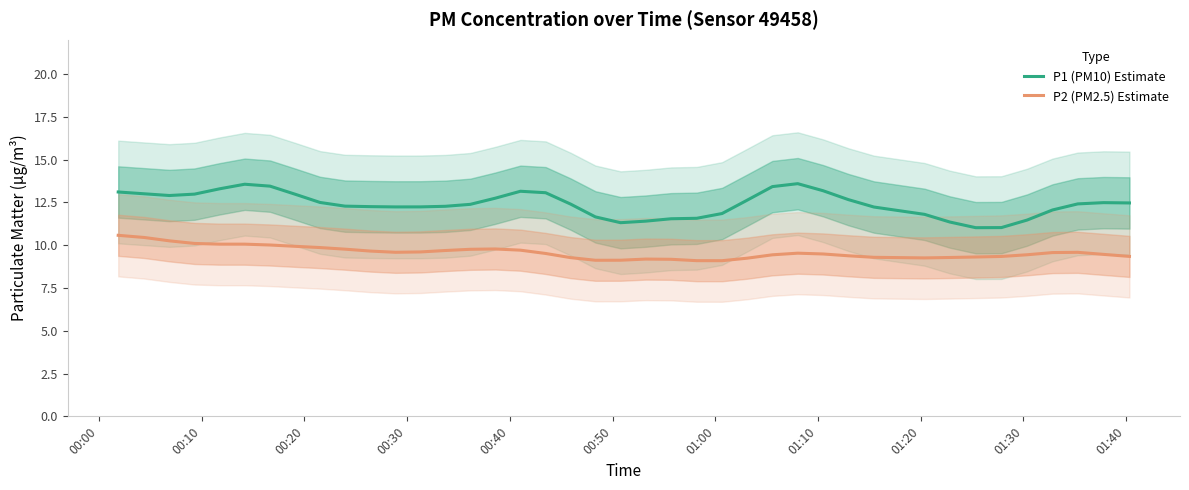

True or false: P2 (PM2.5) Estimate and P1 (PM10) Estimate cross at least once.

False